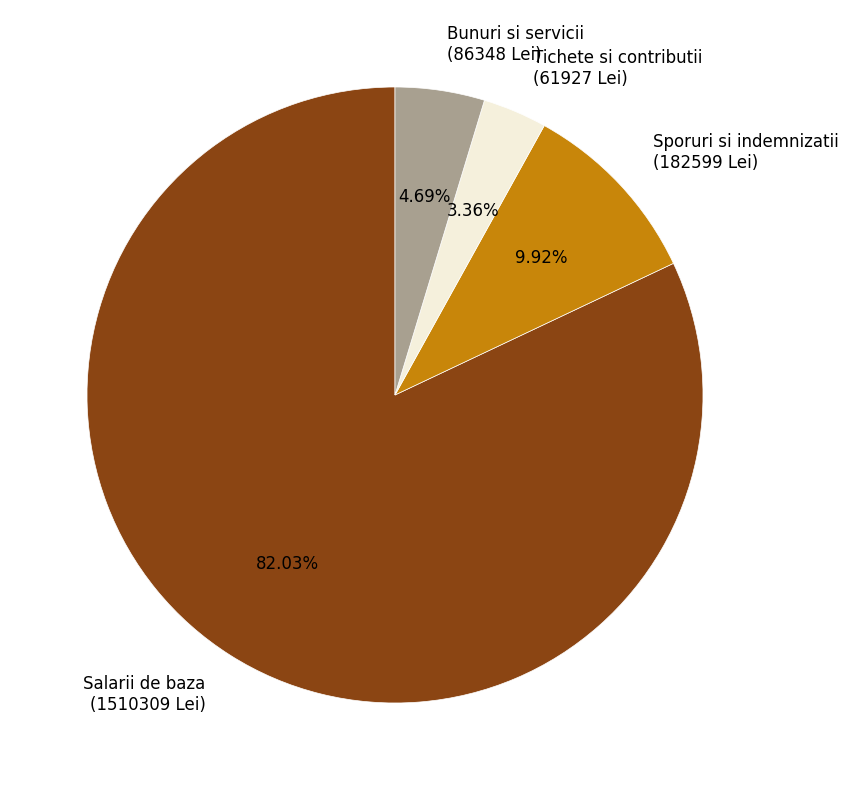

Which slice represents more than half of the pie?

Salarii de baza (1510309 Lei)